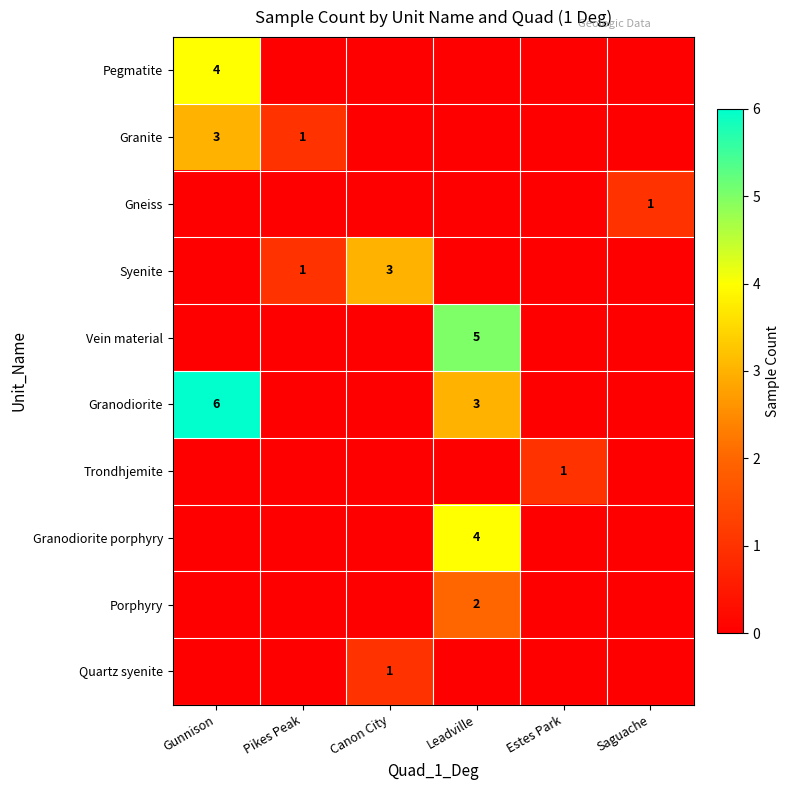

The Vein material series shows 8 at Leadville. True or false?

False